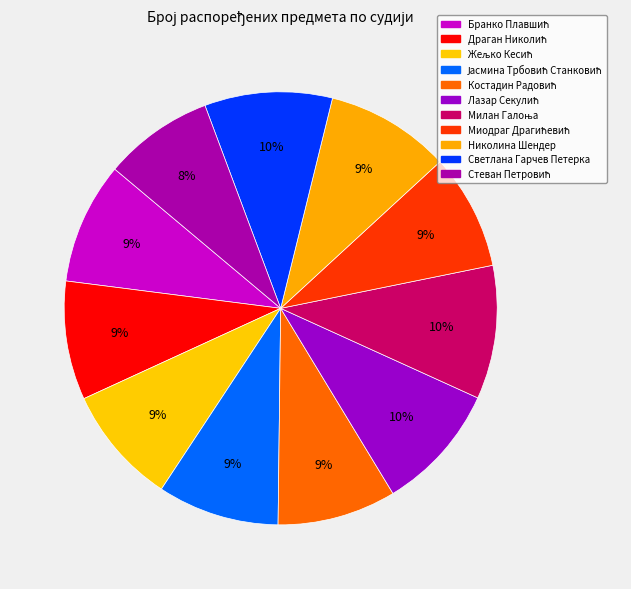

Count the number of slices in the pie.

11